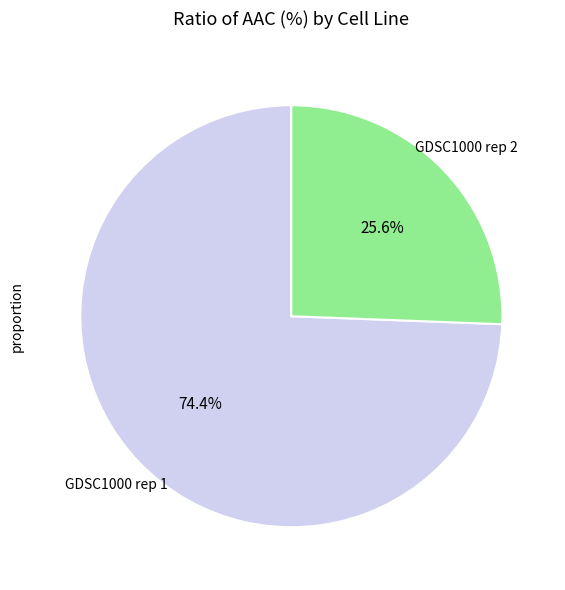

Does any single category account for the majority?

Yes